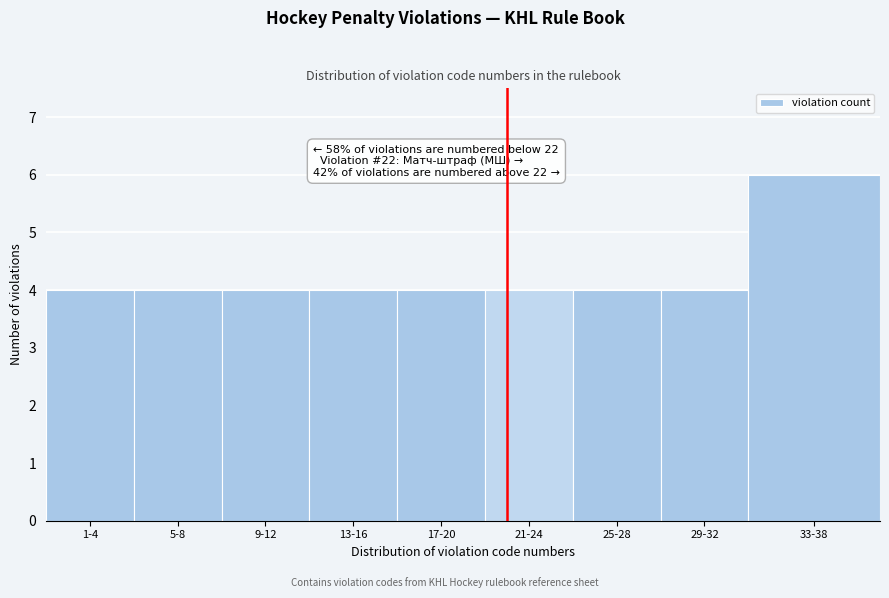

Reading left to right, extract all data points from this chart.

4	4	4	4	4	4	4	4	6